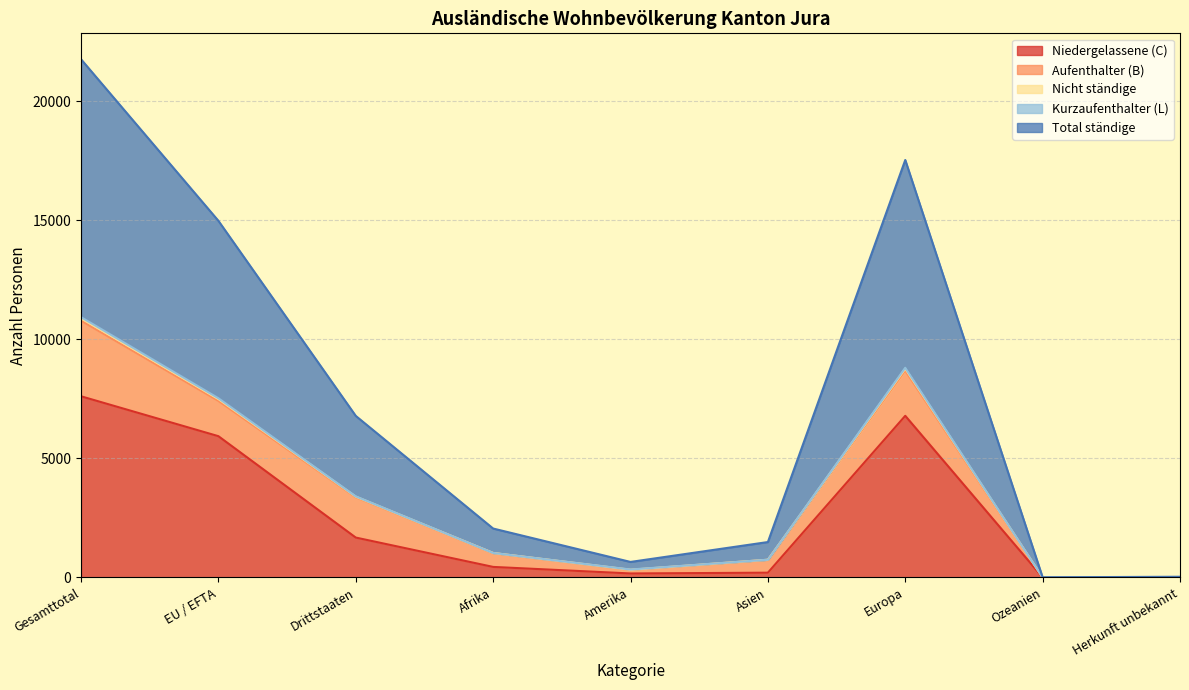

Which category has the highest value in the Niedergelassene (C) series?

Gesamttotal